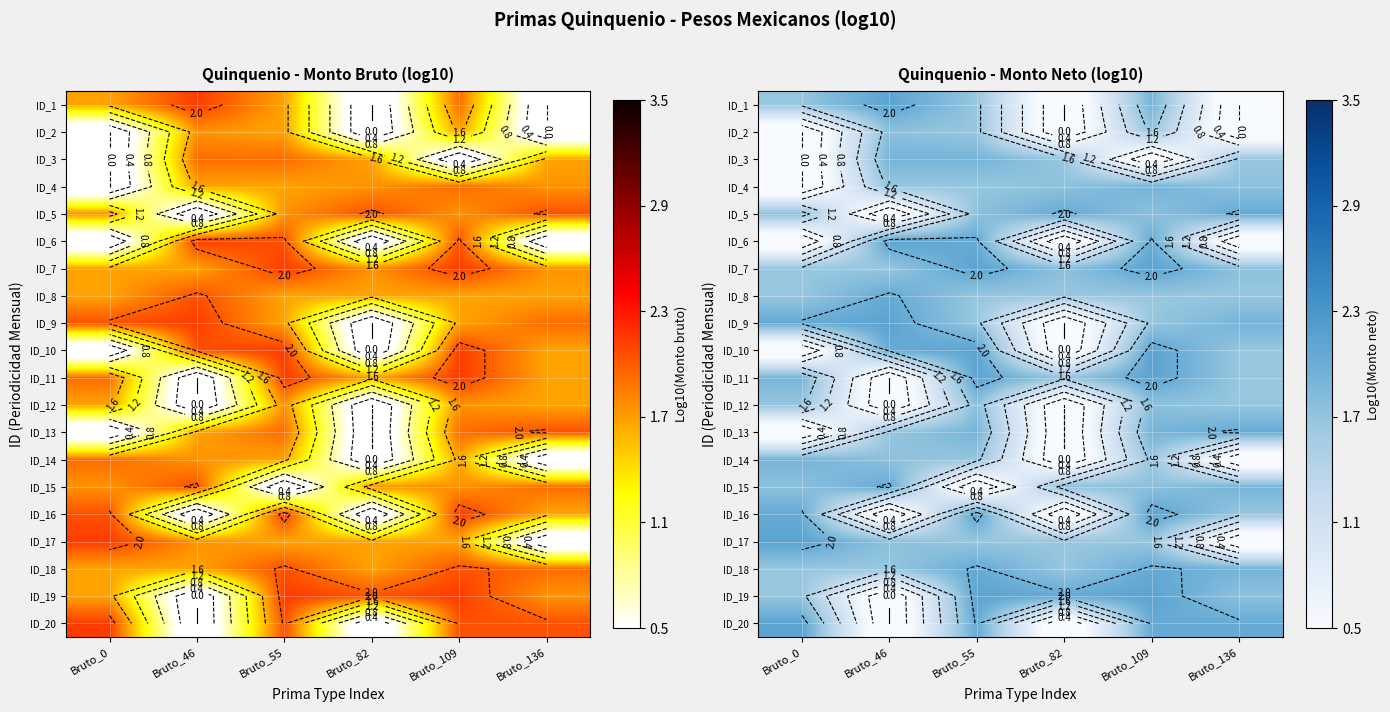

True or false: ID_11 has a value of 1.0 at Bruto_46.

False